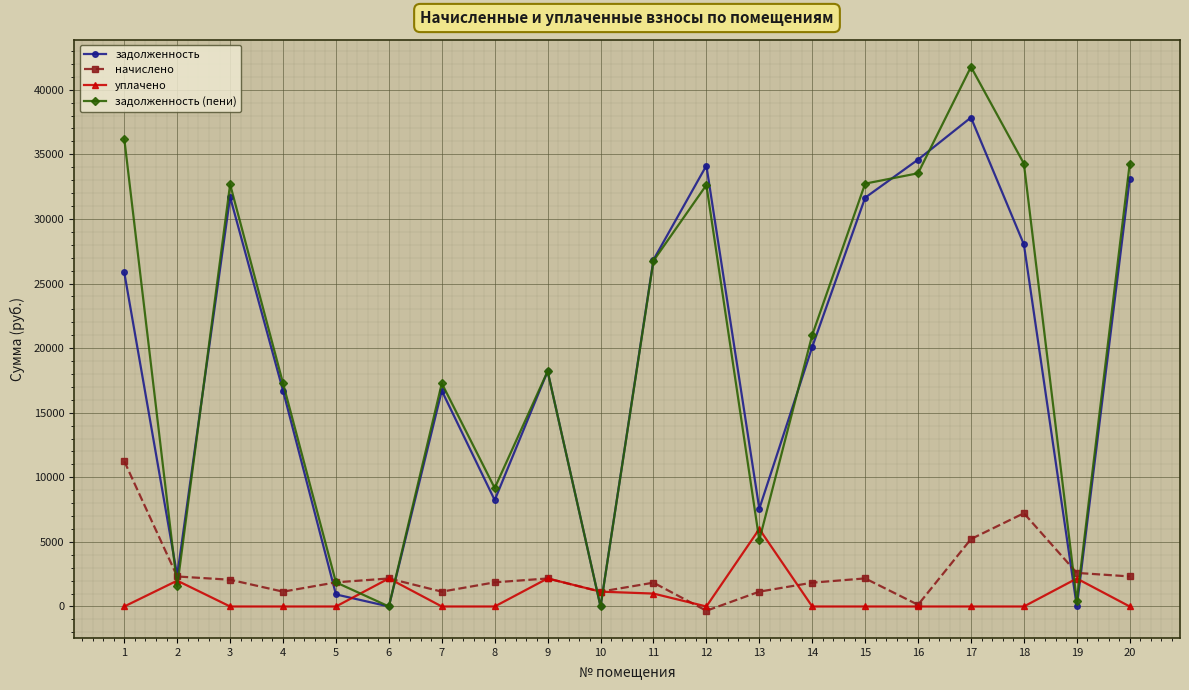

The задолженность (пени) series shows 12324.2 at 12. True or false?

False